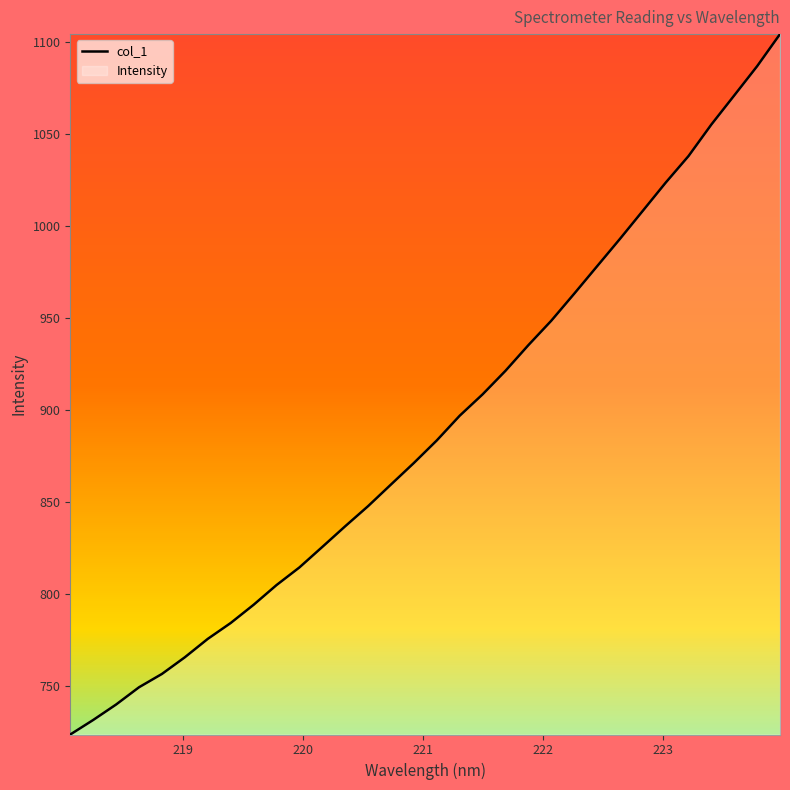

What is the difference between the maximum and minimum values?

380.5